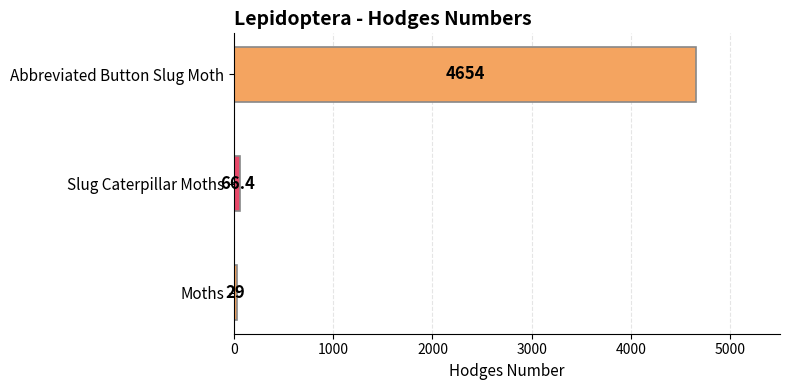

What is the ratio of the value at Abbreviated Button Slug Moth to the value at Moths?

160.5